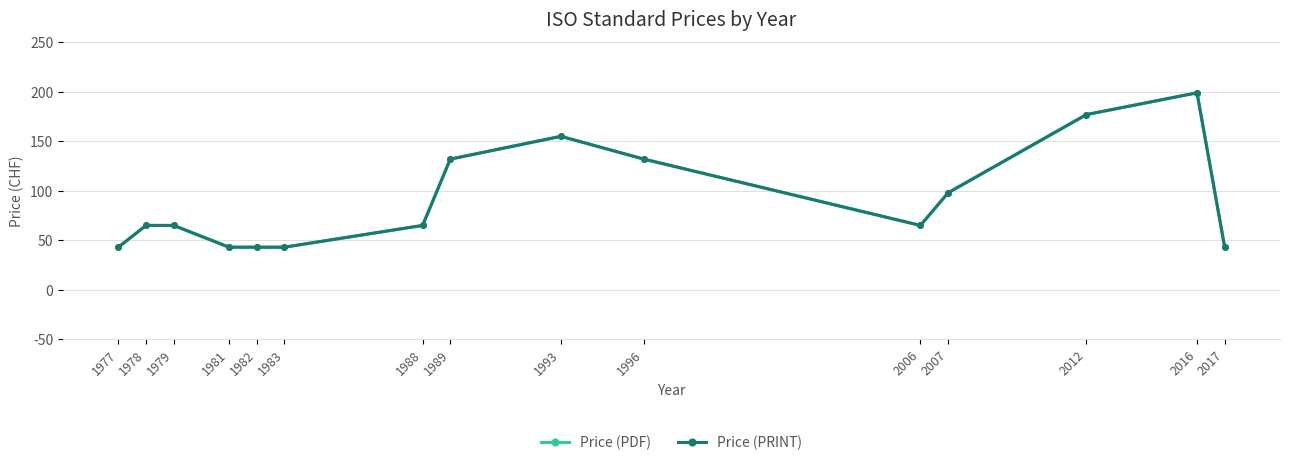

The value of Price (PRINT) at 2017 is 43. True or false?

True